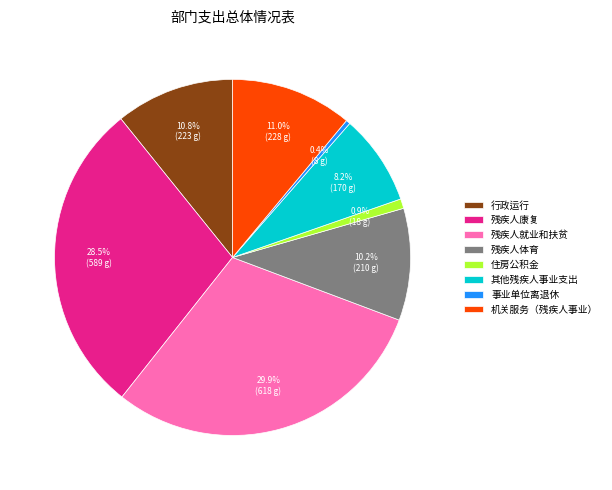

How many segments does this pie chart have?

8